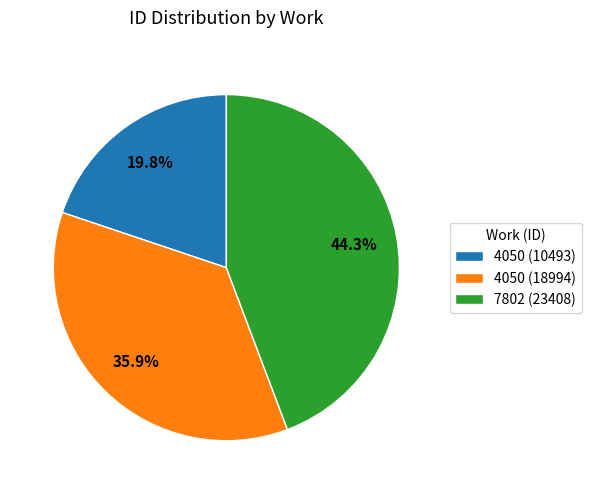

What is the ratio of the value at 4050 (18994) to the value at 4050 (10493)?

1.8